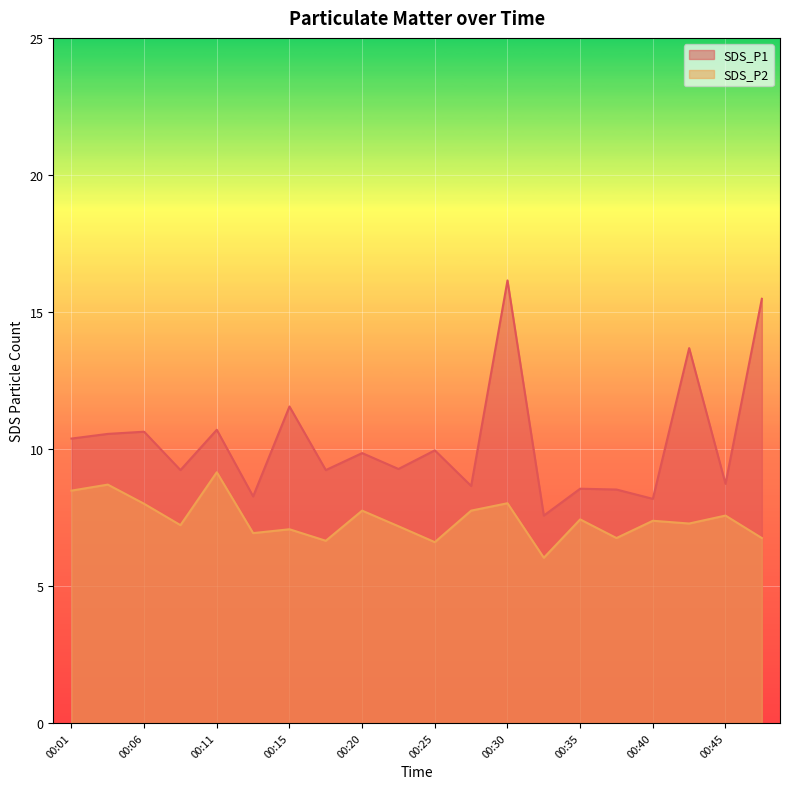

List the series in order of their overall mean, highest first.

SDS_P1, SDS_P2